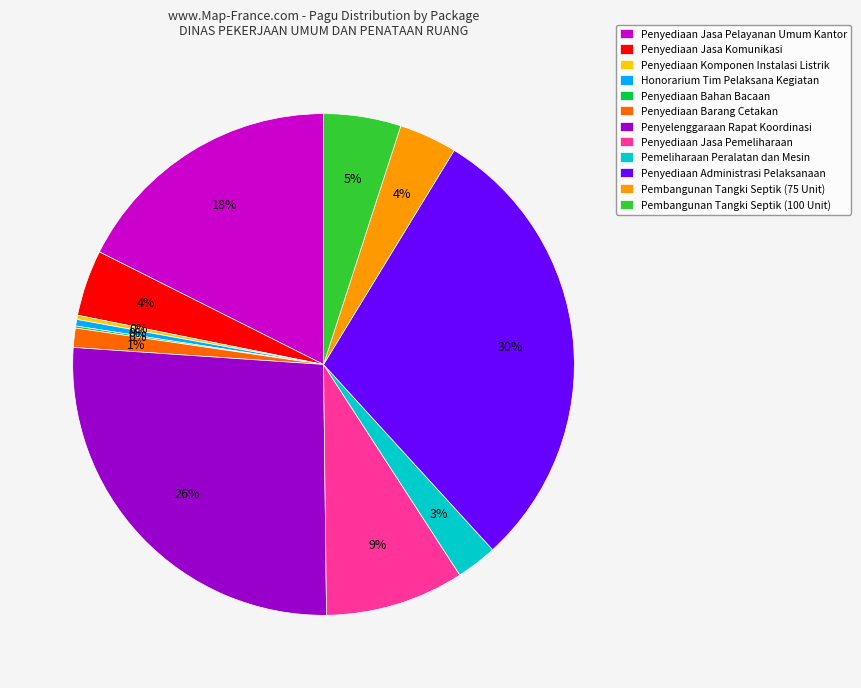

Between Penyelenggaraan Rapat Koordinasi and Pembangunan Tangki Septik (75 Unit), which is larger?

Penyelenggaraan Rapat Koordinasi